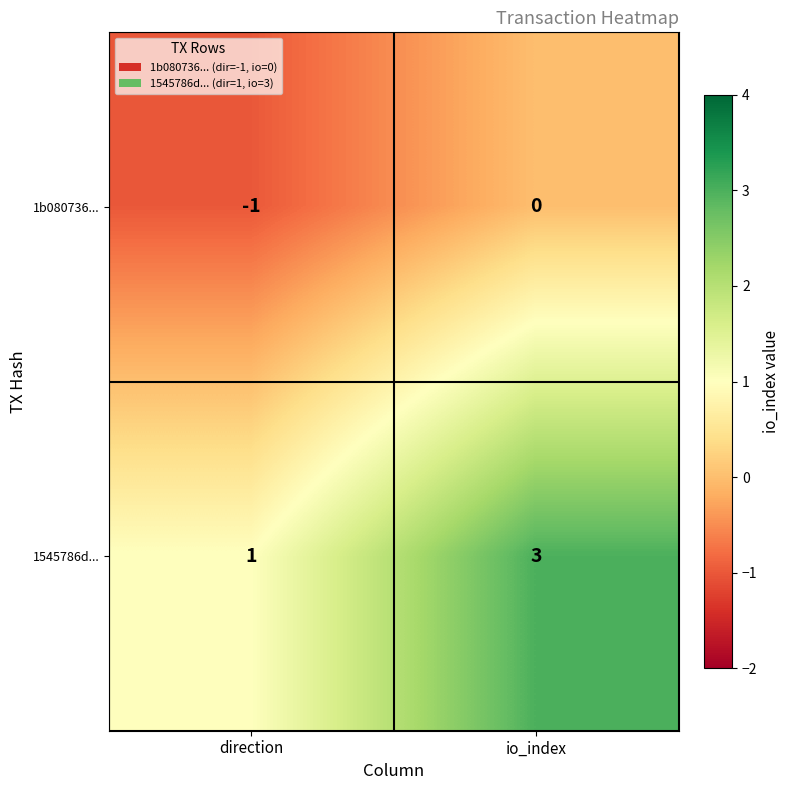

What is the greatest value displayed?

3